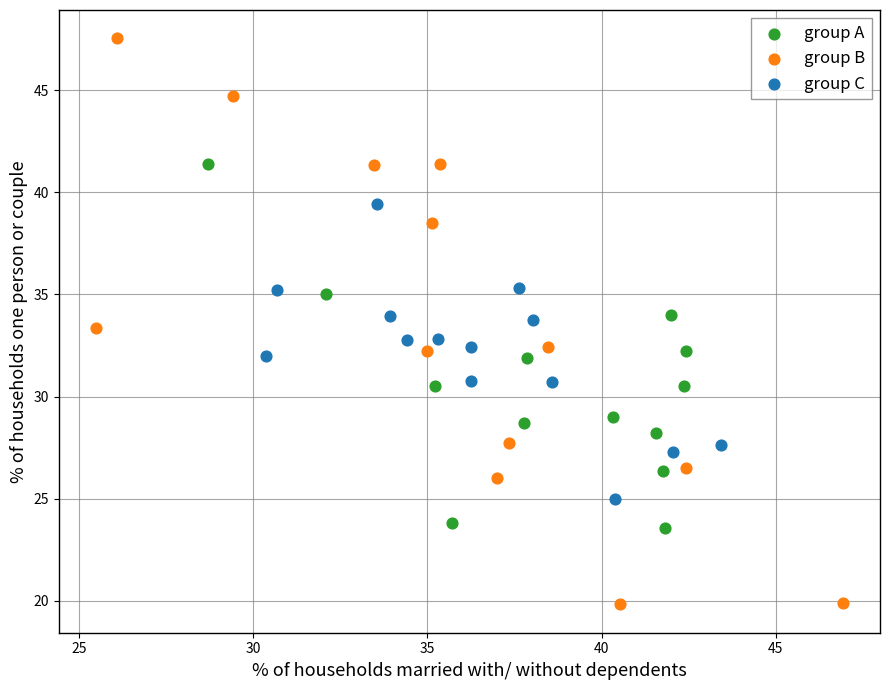

Which series reaches the minimum Y coordinate?

group B